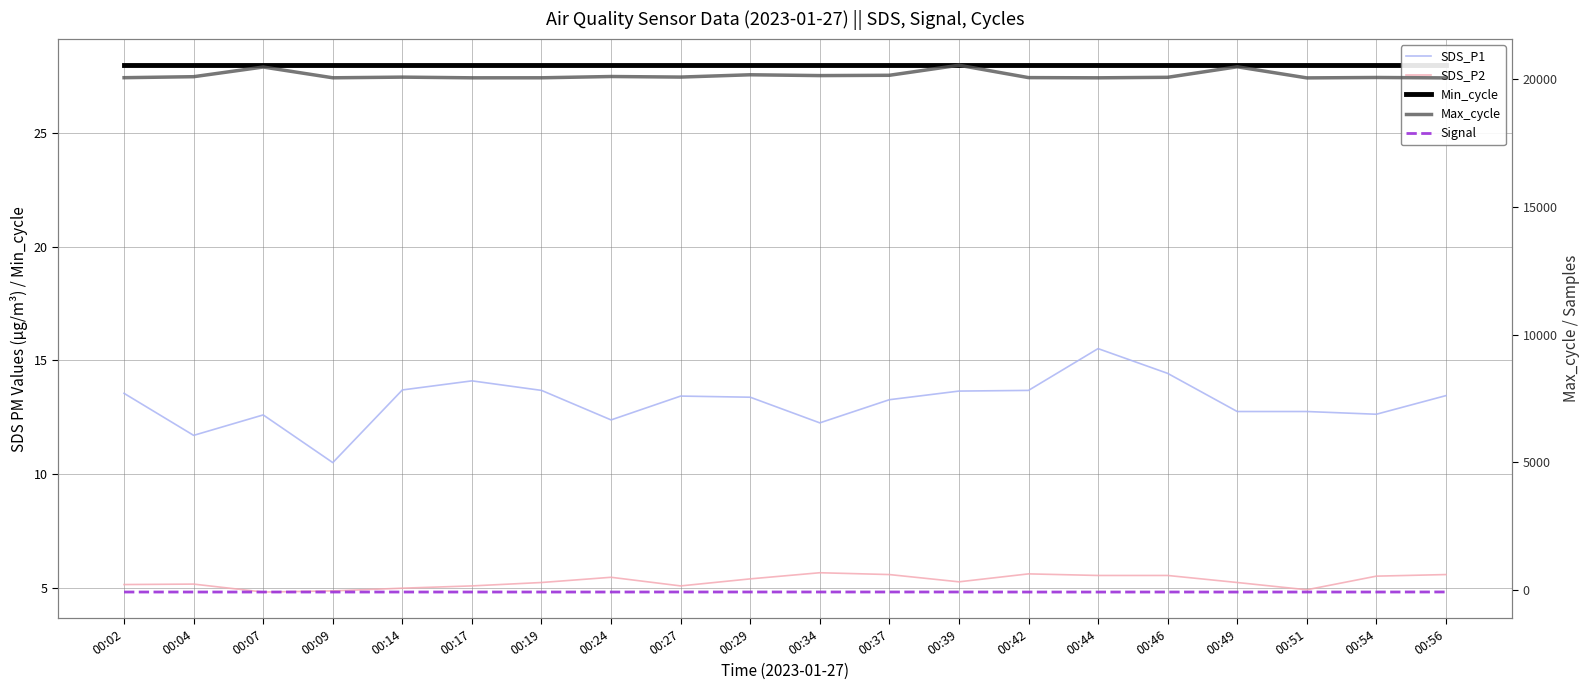

At which label is Signal closest to -61?

00:27